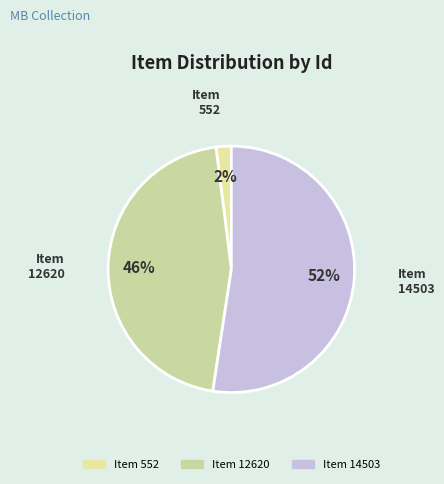

Combined, do Item 12620 and Item 14503 account for over 50%?

Yes